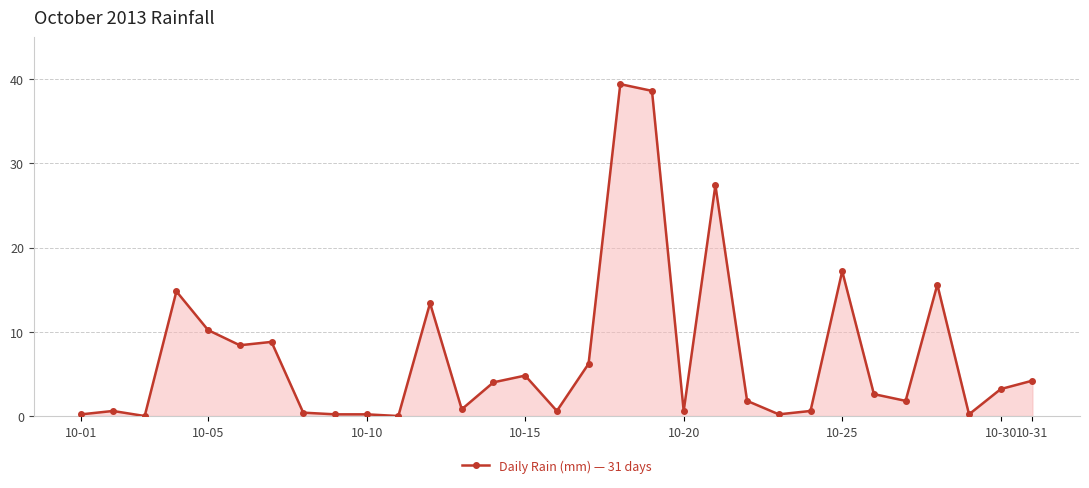

What is the sum of all values?

227.0